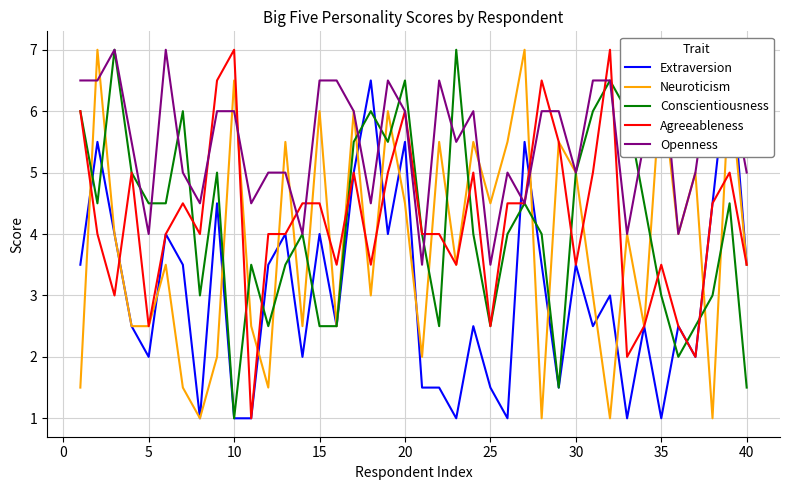

Does the chart have visible grid lines?

Yes